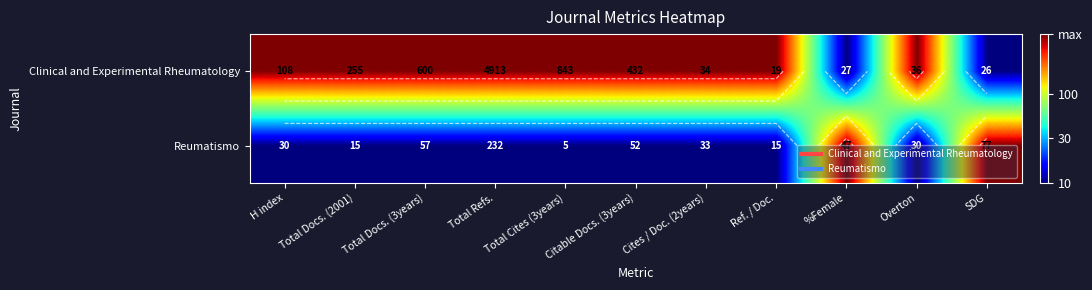

Is it true that Clinical and Experimental Rheumatology equals 2 at Total Refs.?

False